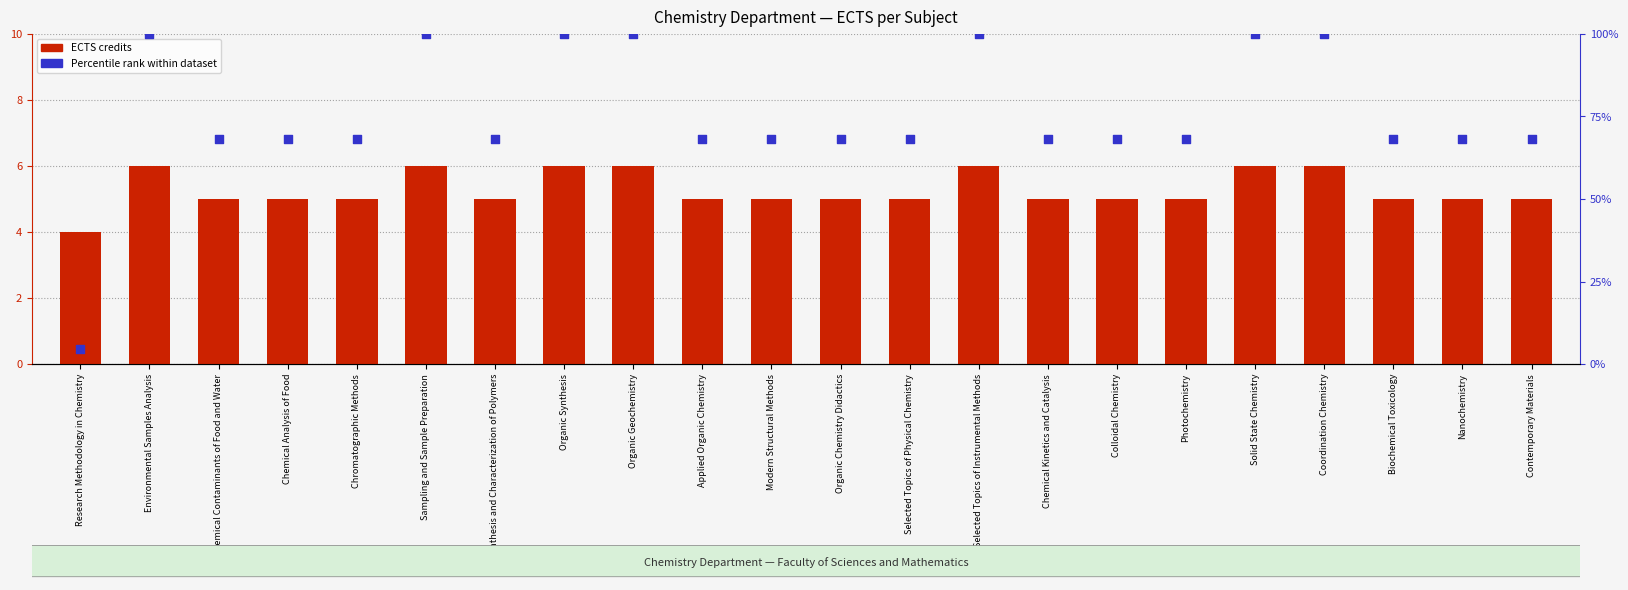

Is the value of Percentile rank within dataset at Sampling and Sample Preparation greater than the value of ECTS credits at Biochemical Toxicology?

Yes